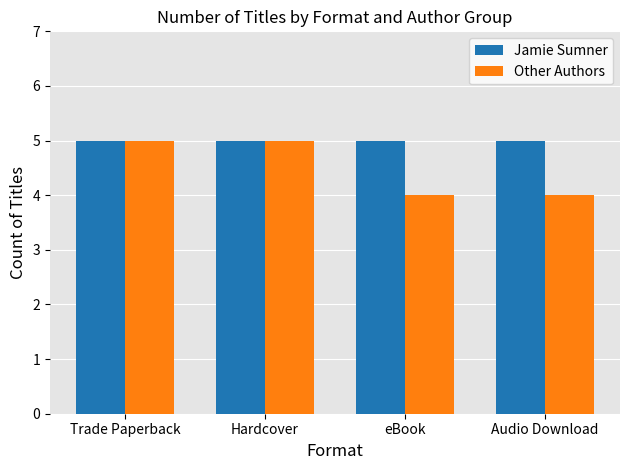

What is the sum of the Other Authors values at eBook and Hardcover?

9